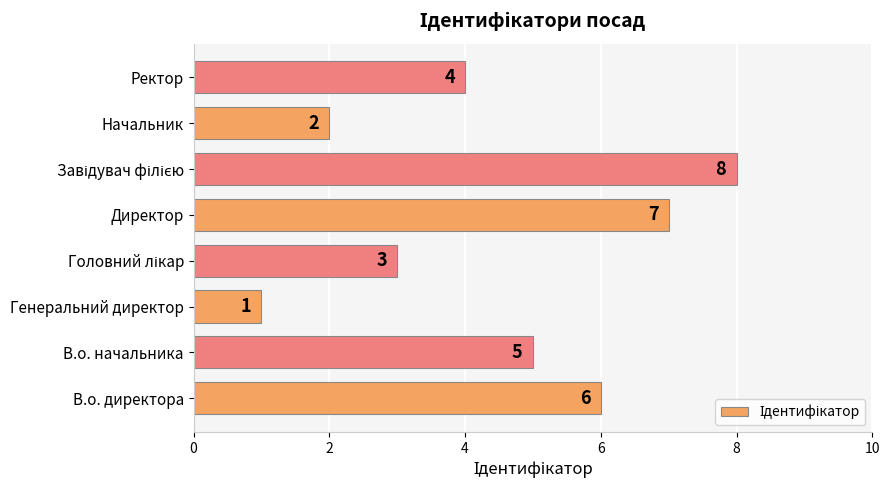

What is the change in value from Начальник to Ректор?

+2